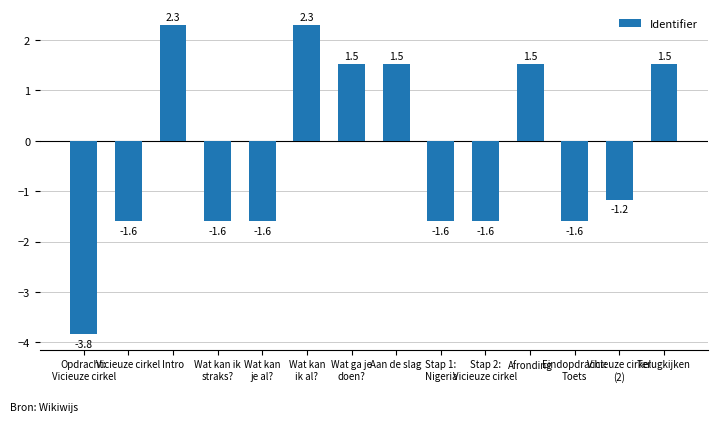

What value does the data have at Terugkijken?

1.5